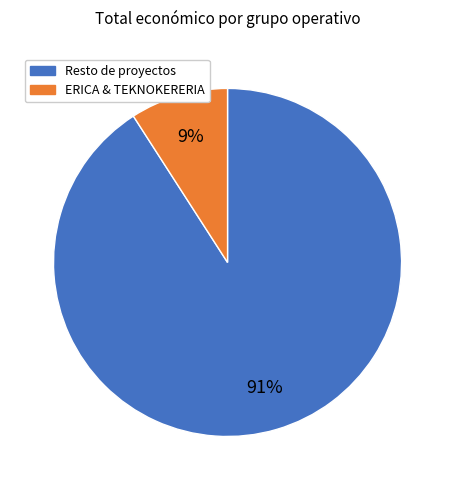

To the nearest percent, what is the average slice percentage?

50%